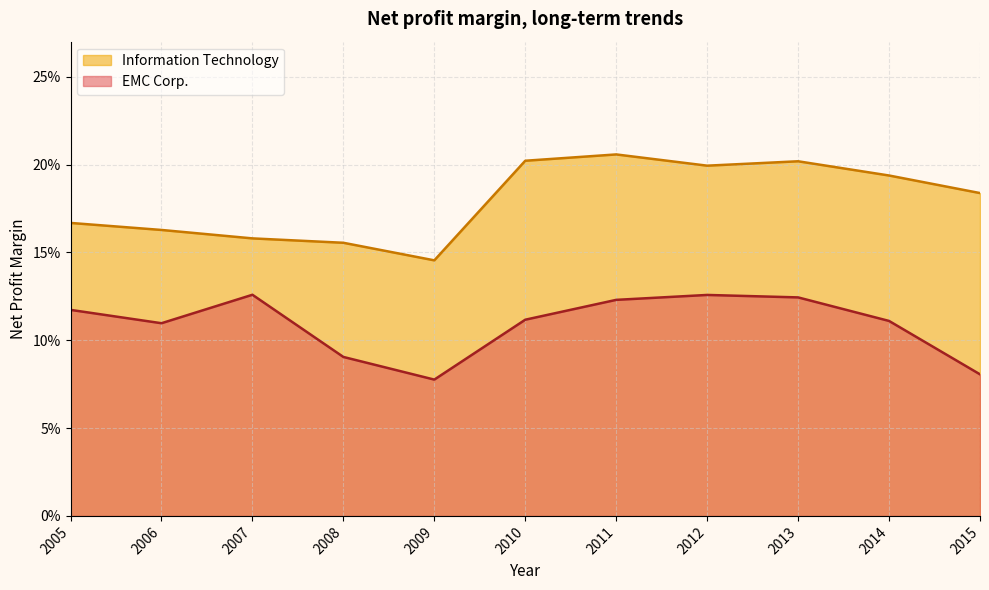

What is the greatest value displayed?

0.2